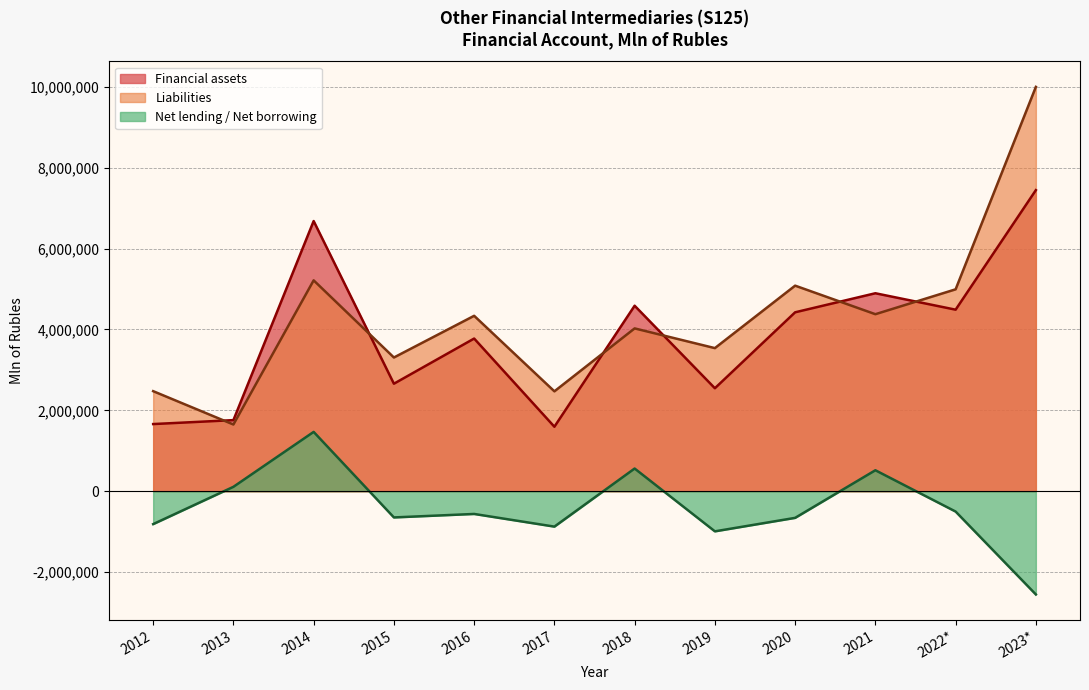

Rank the categories by Financial assets value from lowest to highest.

2017, 2012, 2013, 2019, 2015, 2016, 2020, 2022*, 2018, 2021, 2014, 2023*